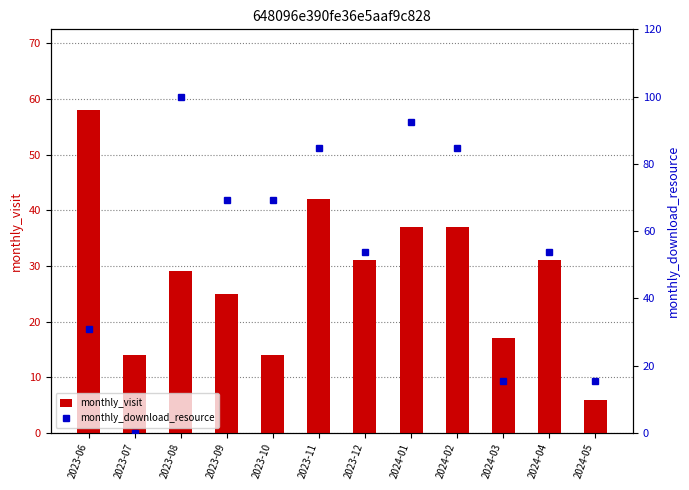

What is the label of the 2nd bar from the left?

2023-07